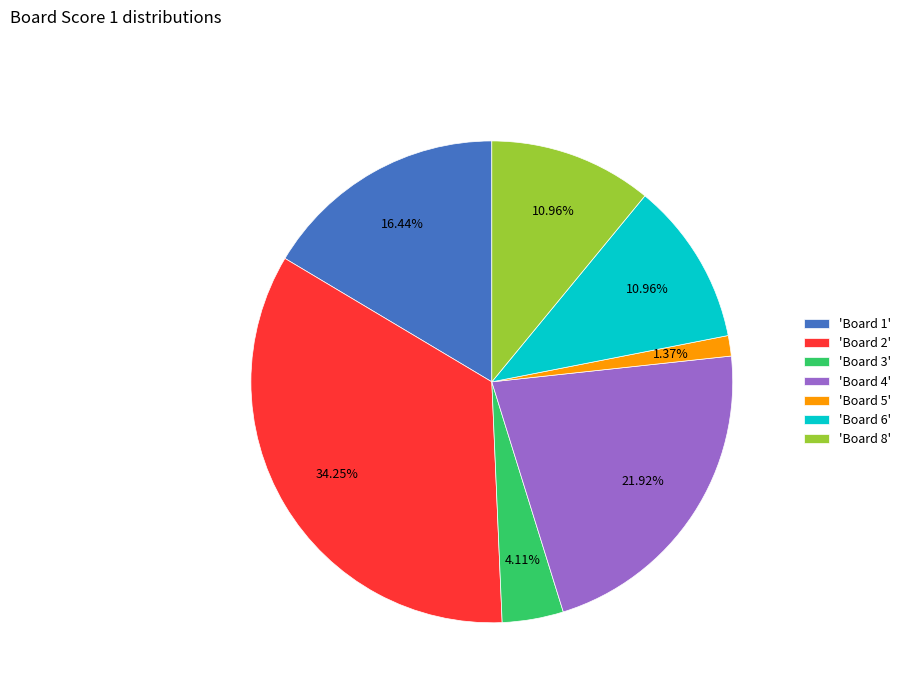

What is the smallest slice in the pie chart?

'Board 5'